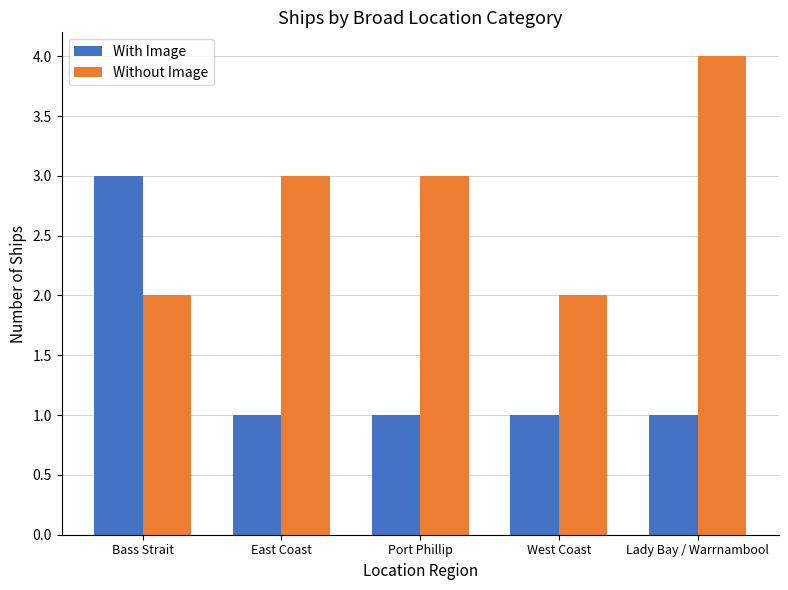

True or false: Without Image has a value of 2 at Bass Strait.

True